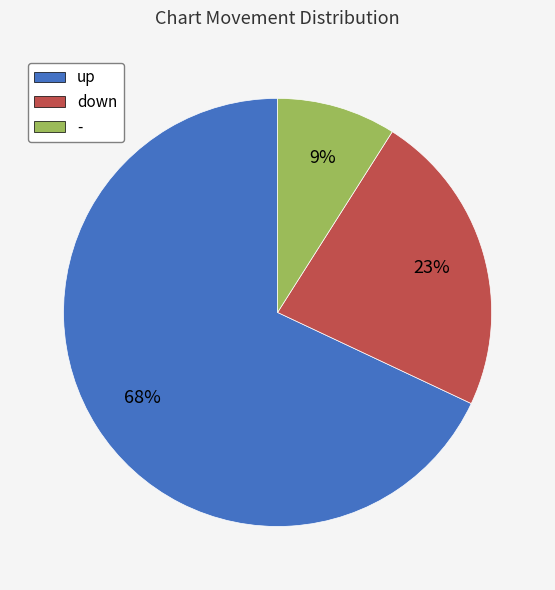

Between up and -, which is larger?

up